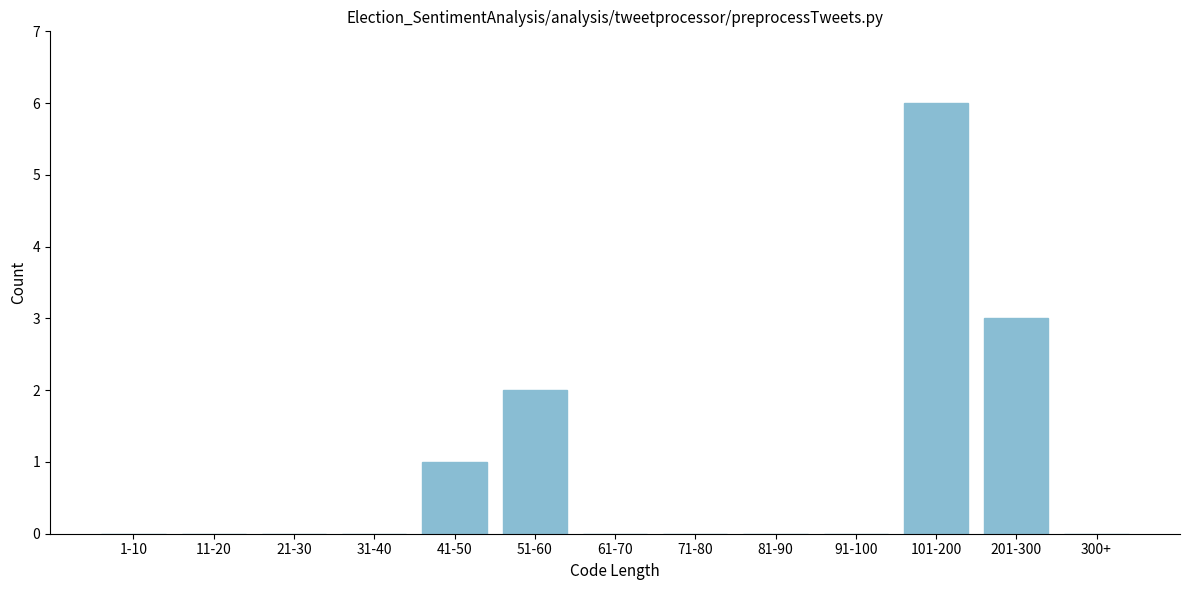

Reading right to left, transcribe all the data shown in this chart.

300+=0	201-300=3	101-200=6	91-100=0	81-90=0	71-80=0	61-70=0	51-60=2	41-50=1	31-40=0	21-30=0	11-20=0	1-10=0